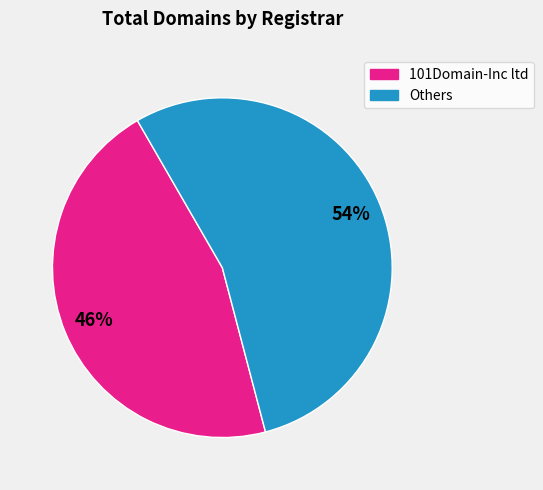

To the nearest percent, what is the difference between the largest and smallest slice percentages?

8%